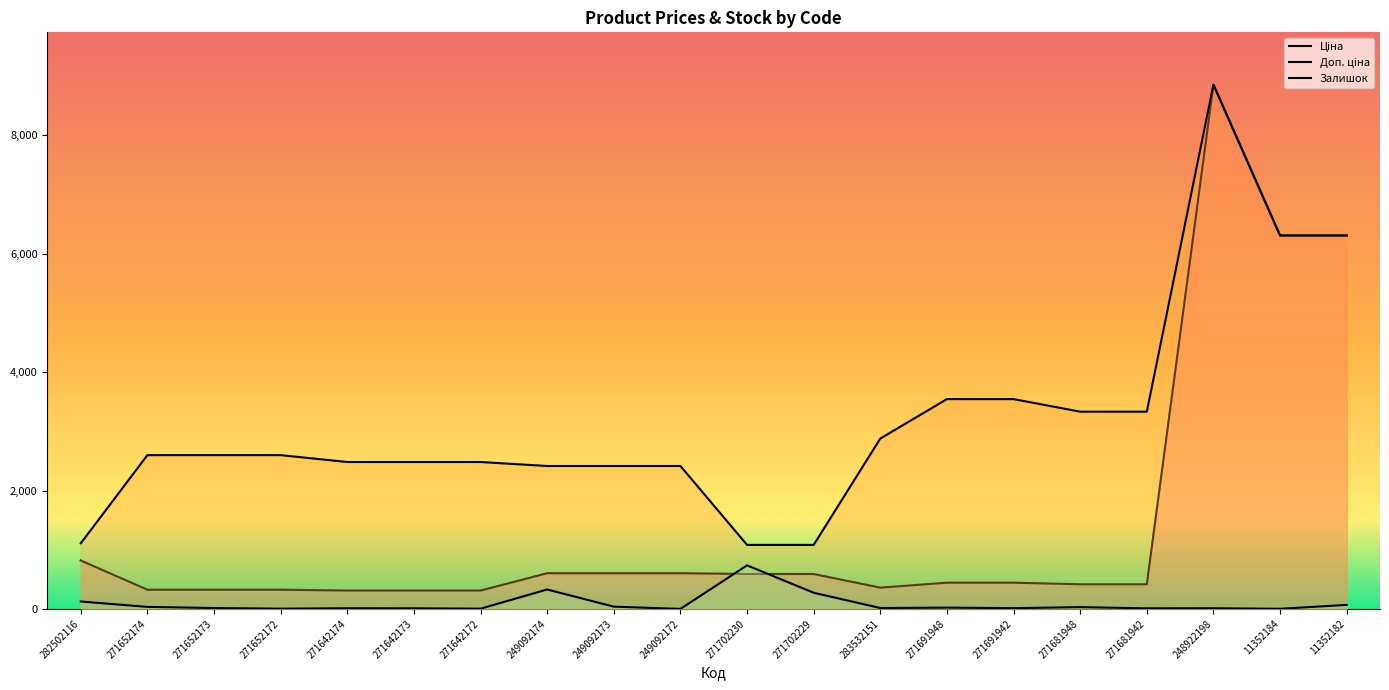

Where does the Залишок series first go above 15?

282502116